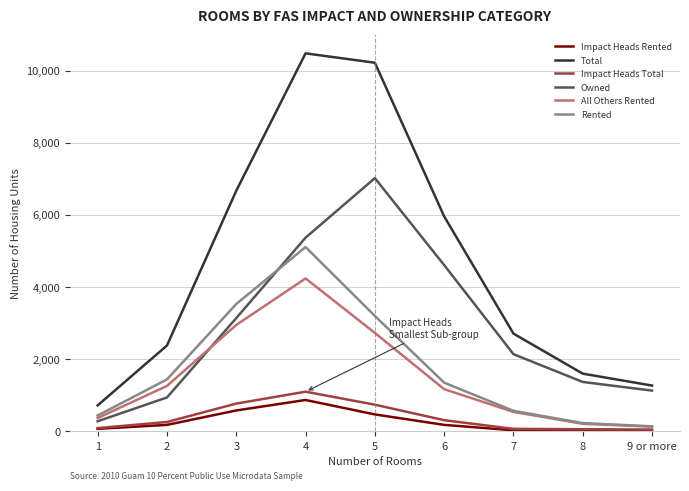

At which category is the sum across all series the highest?

4